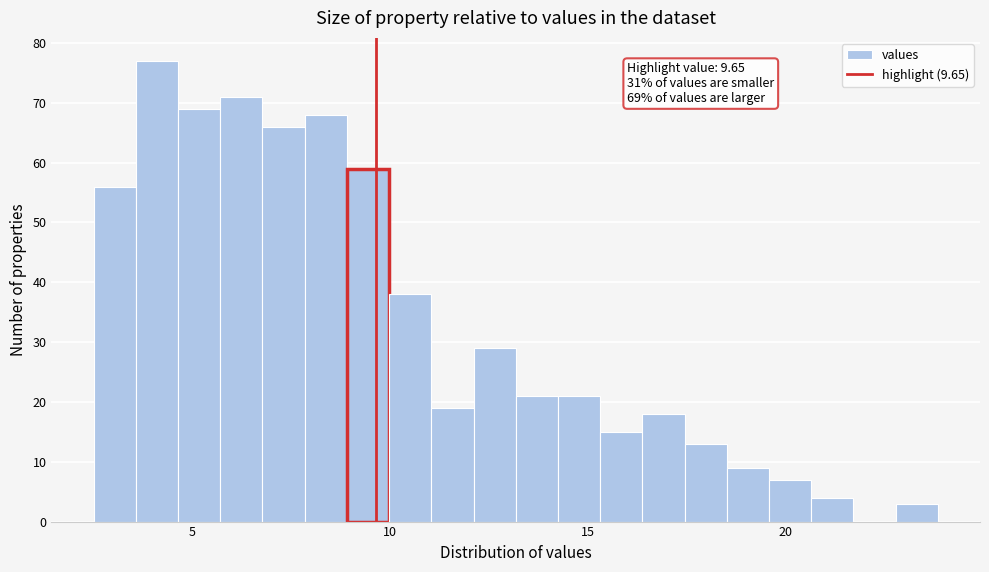

Around what value on the x-axis is the tallest bar? Give the approximate position of its centre, as read against the axis.

4.0